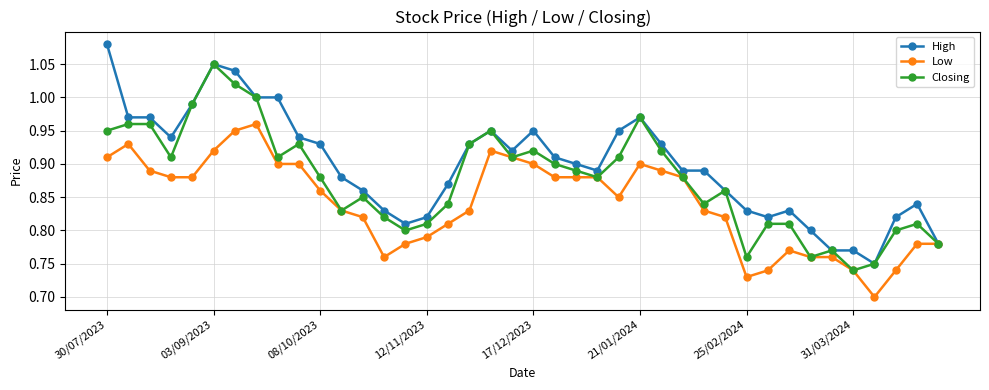

List the series in order of their overall mean, highest first.

High, Closing, Low